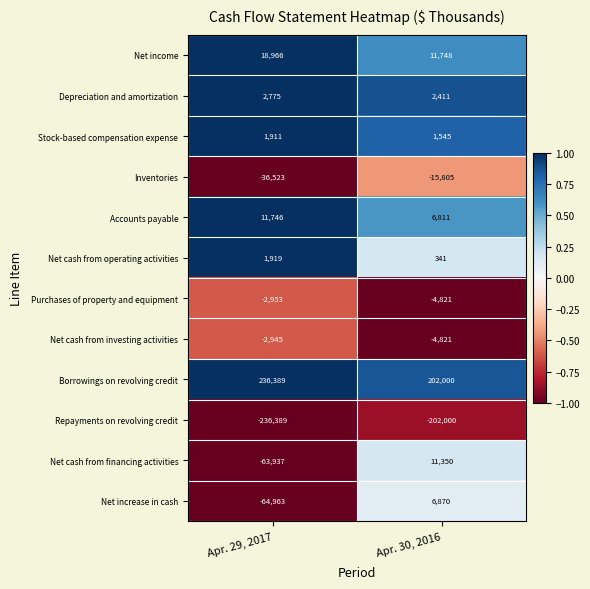

What is the spread (max minus min) of values at Apr. 29, 2017?

472778